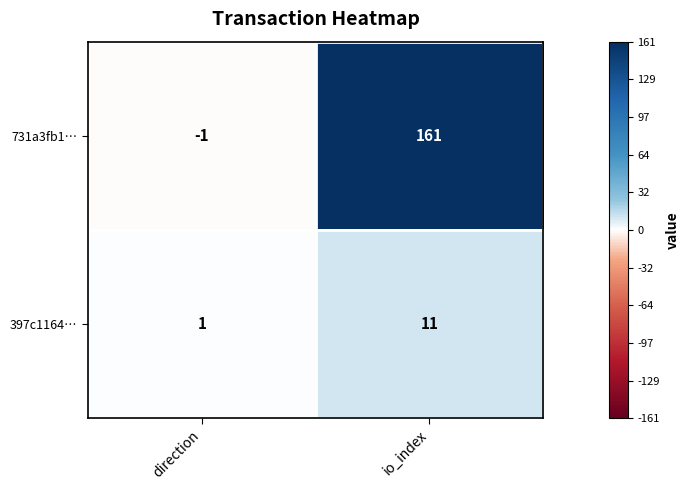

Reading left to right, what are all the values shown in this chart?

731a3fb1…: direction=-1	io_index=161
397c1164…: direction=1	io_index=11